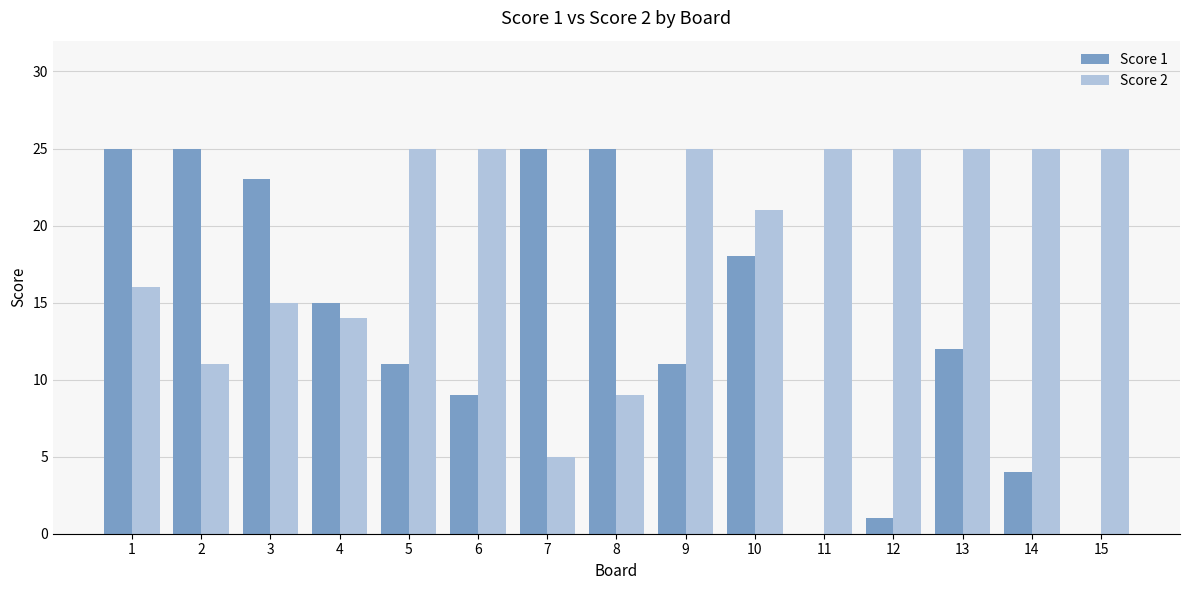

Between 4 and 10, which series saw the biggest shift?

Score 2